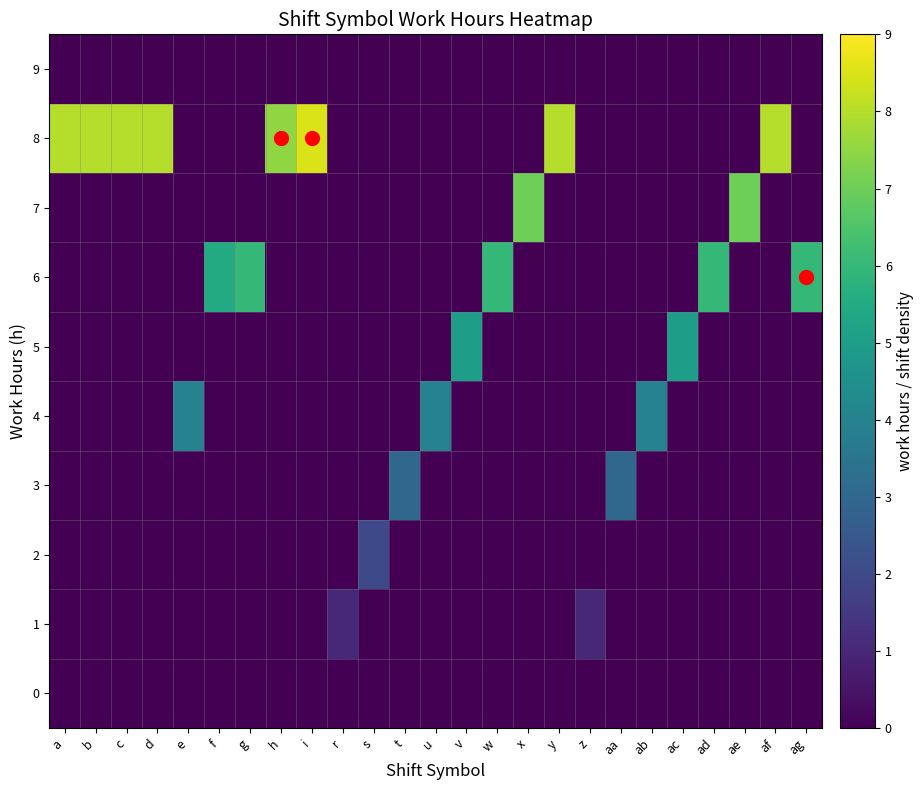

At how many categories does at least one series exceed 3?

20